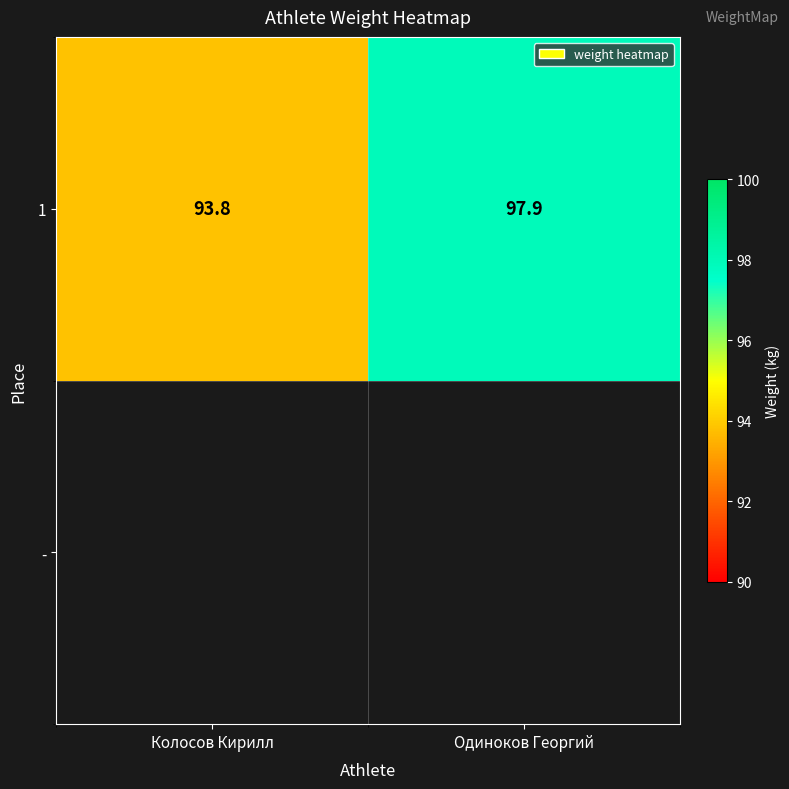

Is it true that the value at Одиноков Георгий is 33.1?

False